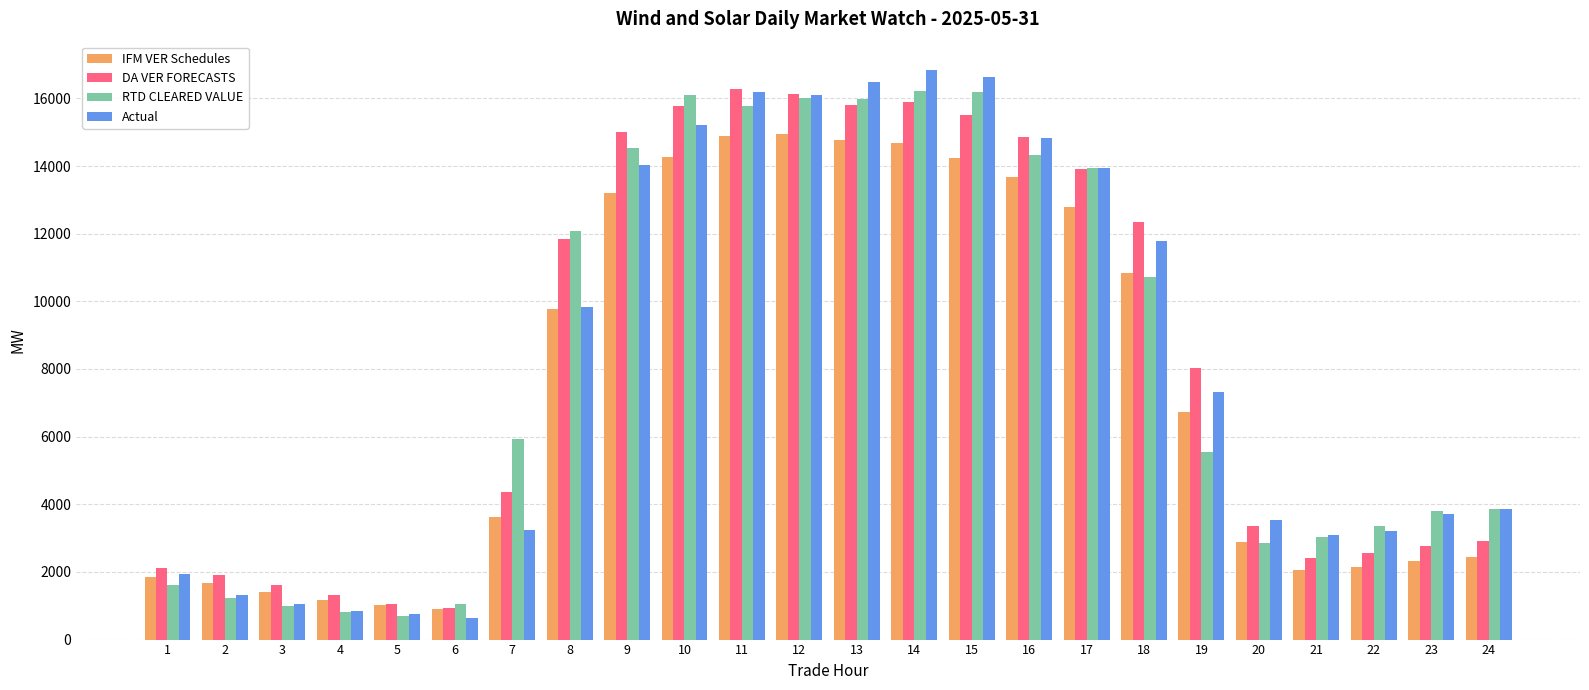

What are all the series names shown in the legend?

IFM VER Schedules, DA VER FORECASTS, RTD CLEARED VALUE, Actual